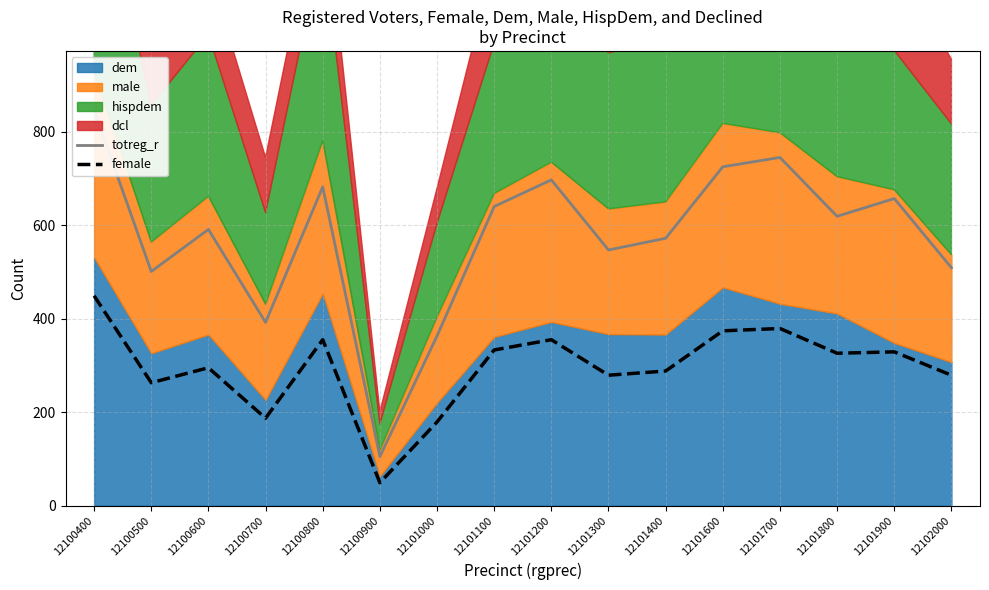

At which label does female reach its peak?

12100400